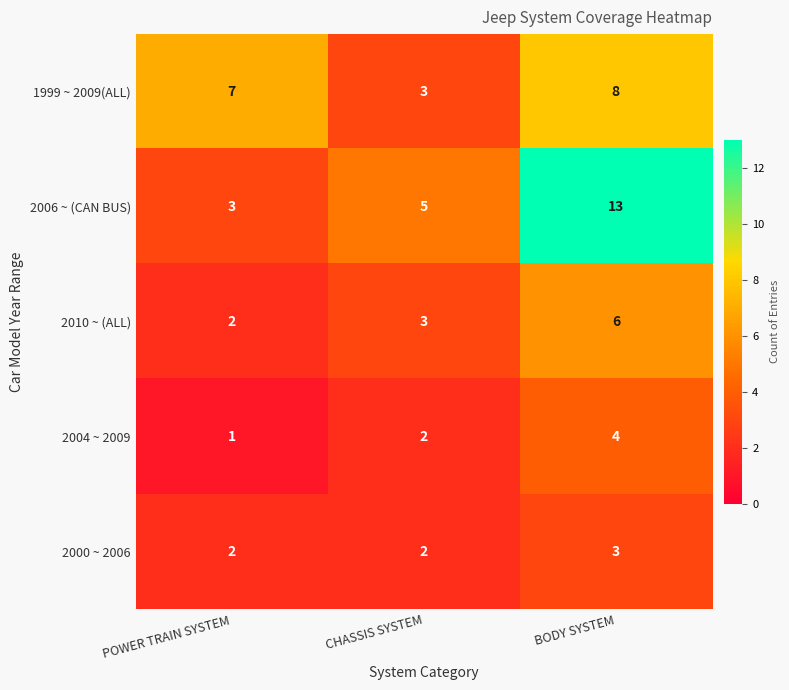

What is the spread (max minus min) of values at POWER TRAIN SYSTEM?

6